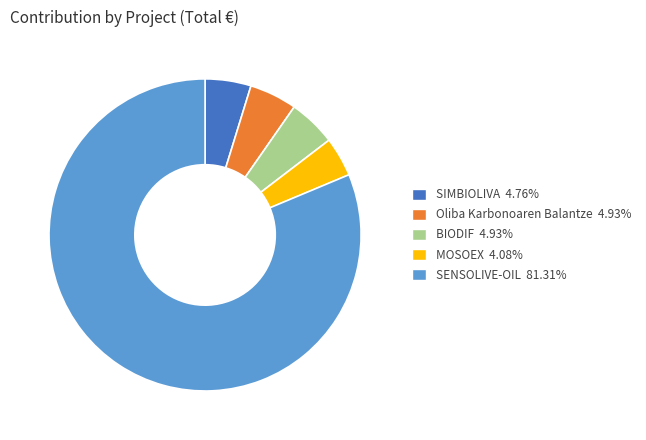

Does SENSOLIVE-OIL 81.31% represent more than half of the total?

Yes